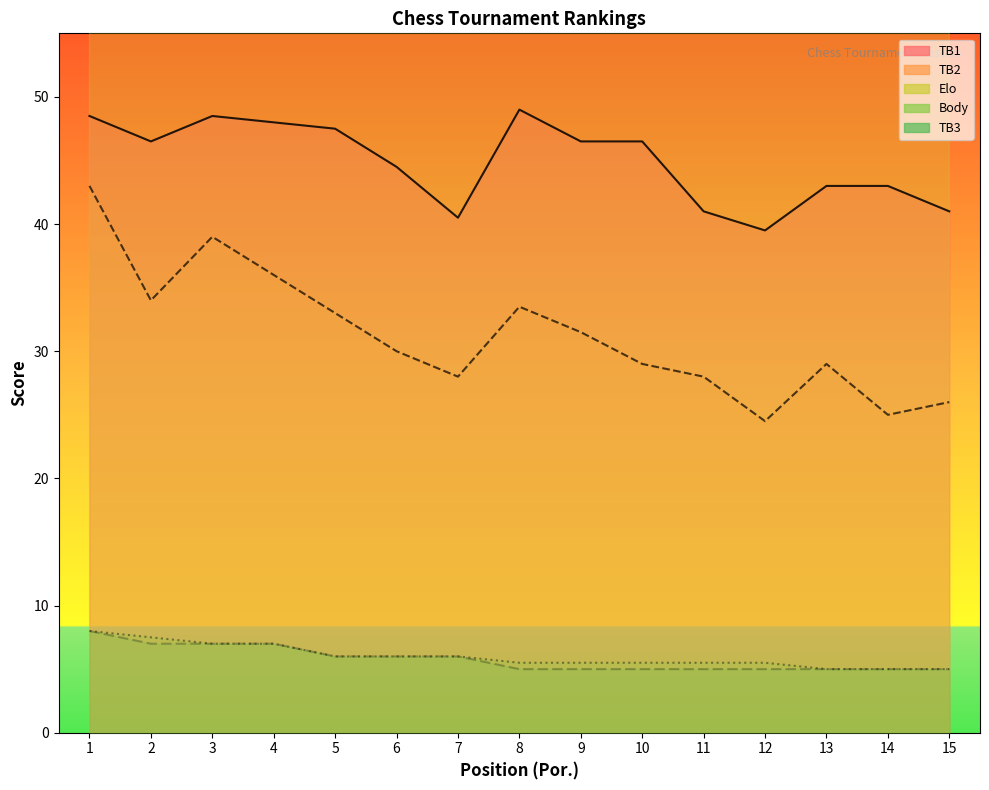

True or false: Elo has more than 0 points higher than both neighbors.

True